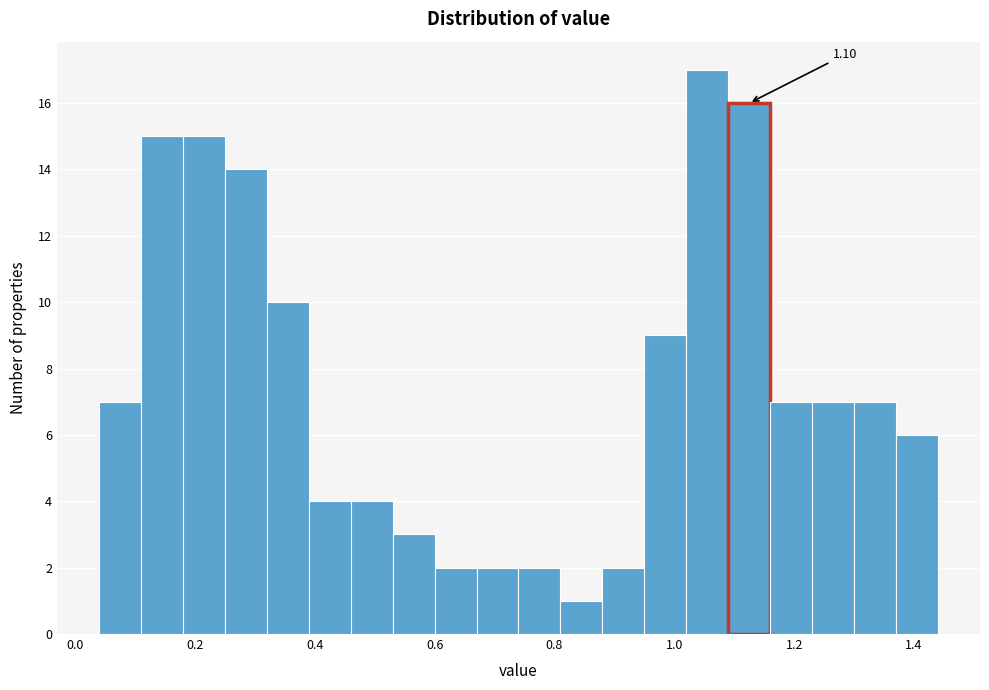

Around what value on the x-axis is the tallest bar? Give the approximate position of its centre, as read against the axis.

1.06